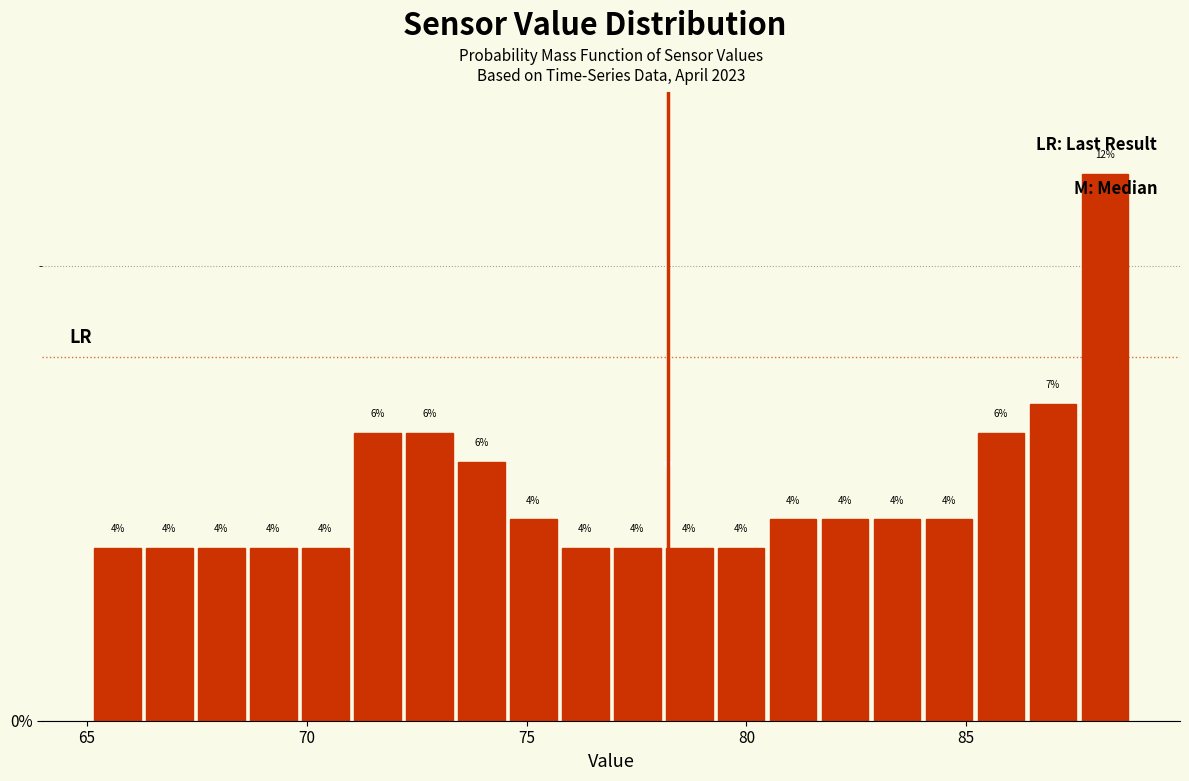

Read against the x-axis, roughly where is the centre of the tallest bar?

88.0